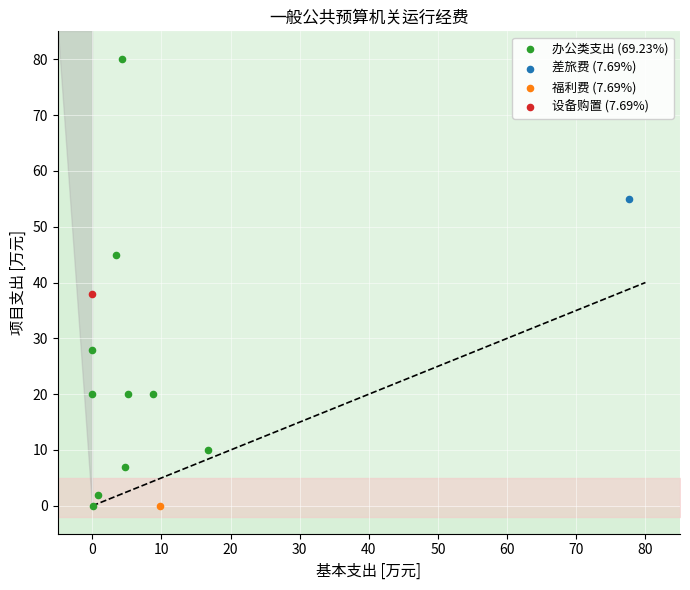

What are all the series names shown in the legend?

办公类支出 (69.23%), 差旅费 (7.69%), 福利费 (7.69%), 设备购置 (7.69%)